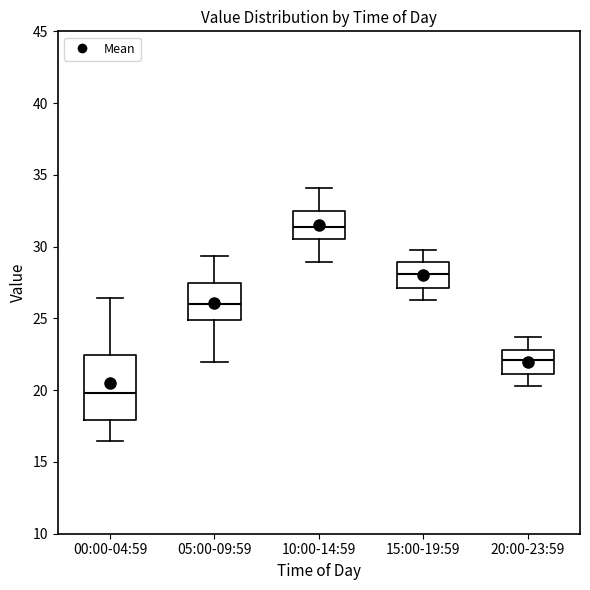

Reading left to right, transcribe this box plot: for each box, give where its median line is, the range the box spans, and where its two whiskers end, as read against the y-axis. The values are not printed on the chart, so give them approximately, as read against the axis.

00:00-04:59: median 20.0, box 18.0 to 22.5, whiskers 16.5 to 26.5
05:00-09:59: median 26.0, box 25.0 to 27.5, whiskers 22.0 to 29.5
10:00-14:59: median 31.5, box 30.5 to 32.5, whiskers 29.0 to 34.0
15:00-19:59: median 28.0, box 27.0 to 29.0, whiskers 26.5 to 30.0
20:00-23:59: median 22.0, box 21.0 to 23.0, whiskers 20.5 to 23.5